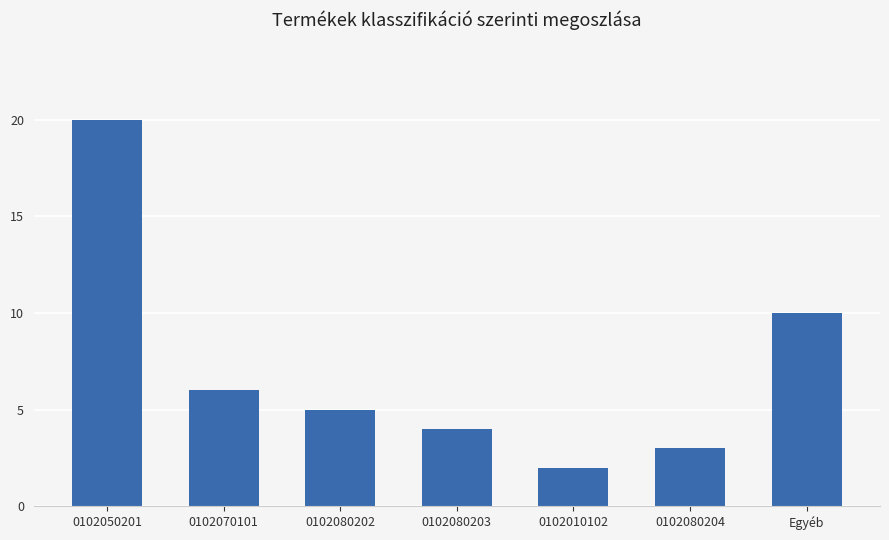

Does the chart contain any negative values?

No